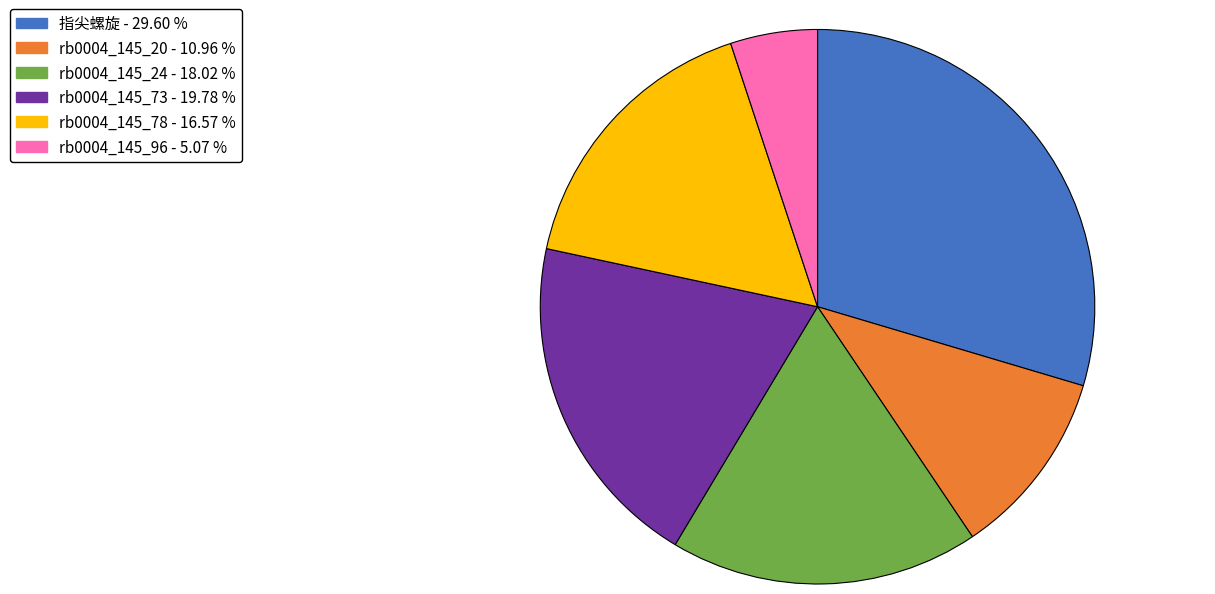

True or false: rb0004_145_96 accounts for 5% of the total.

True